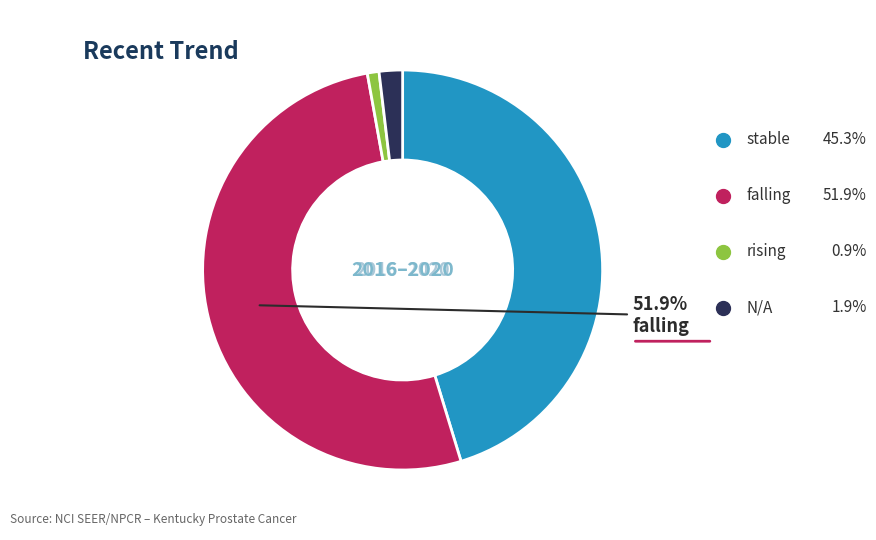

Which slice represents more than half of the pie?

falling